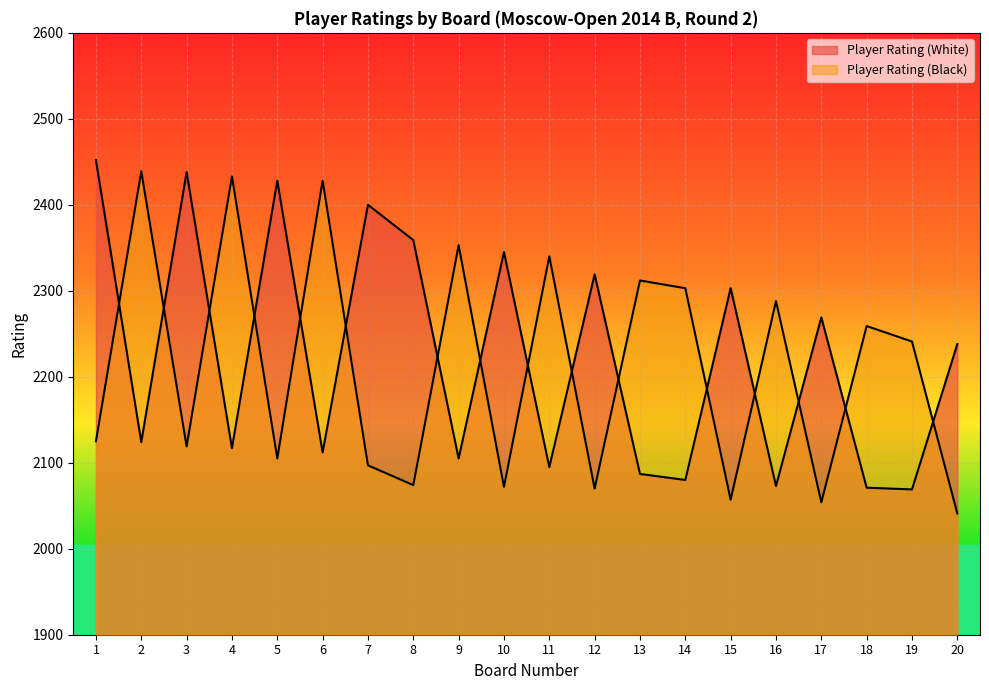

What is the difference between the maximum and minimum values in the Player Rating (Black) series?

398